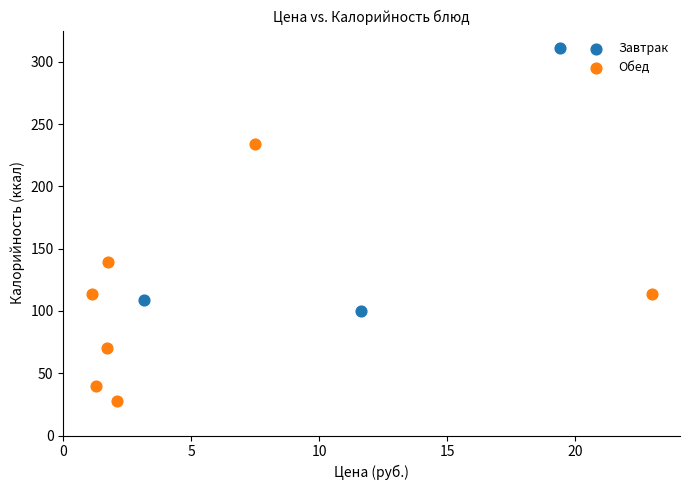

Which series contains the lowest Y value?

Обед